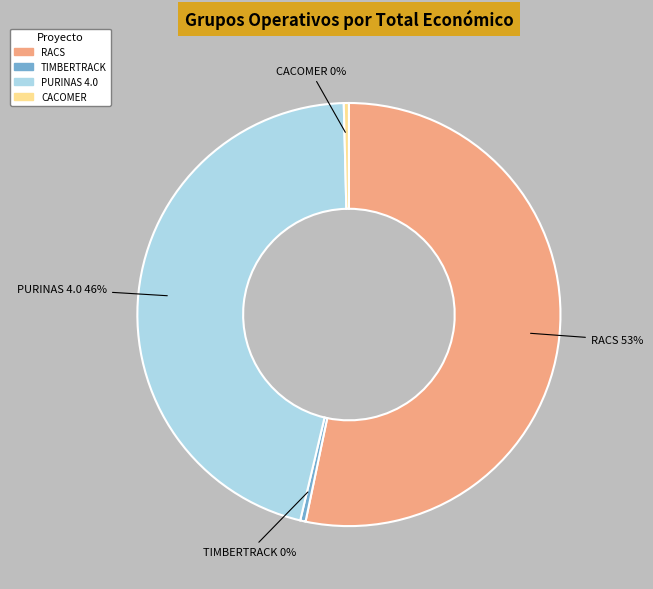

Is there a majority slice in this chart?

Yes